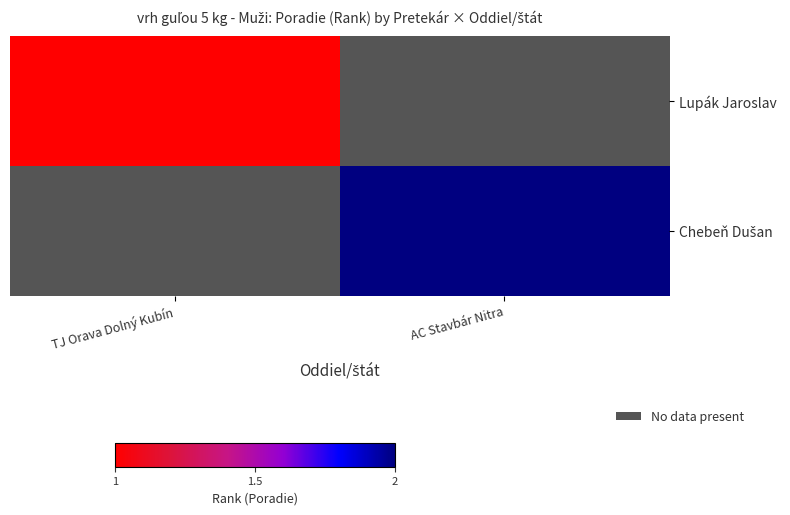

What value does the Lupák Jaroslav series have at TJ Orava Dolný Kubín?

1.0